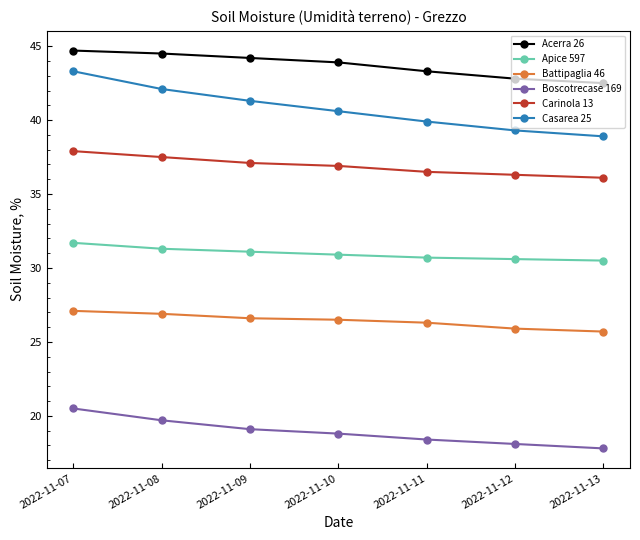

Is it true that Battipaglia 46 equals 9.0 at 2022-11-10?

False